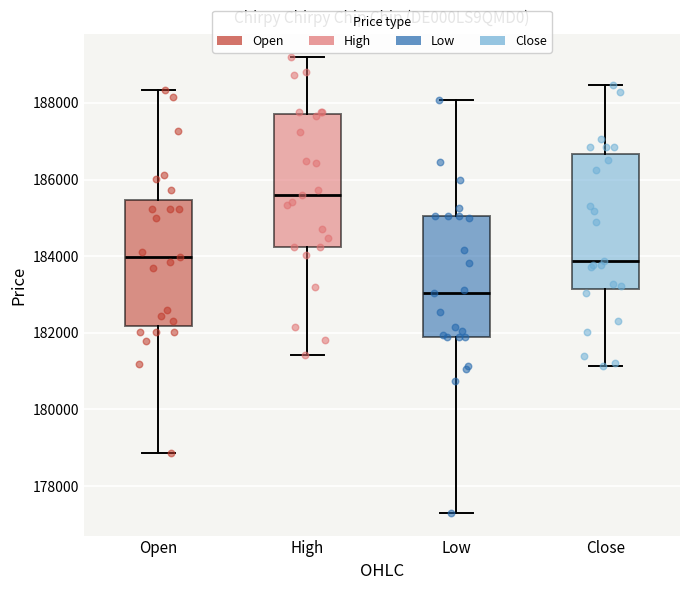

Reading left to right, transcribe this box plot: for each box, give where its median line is, the range the box spans, and where its two whiskers end, as read against the y-axis. The values are not printed on the chart, so give them approximately, as read against the axis.

Open: median 184000, box 182200 to 185400, whiskers 178800 to 188400
High: median 185600, box 184200 to 187800, whiskers 181400 to 189200
Low: median 183000, box 181800 to 185000, whiskers 177400 to 188000
Close: median 183800, box 183200 to 186600, whiskers 181200 to 188400